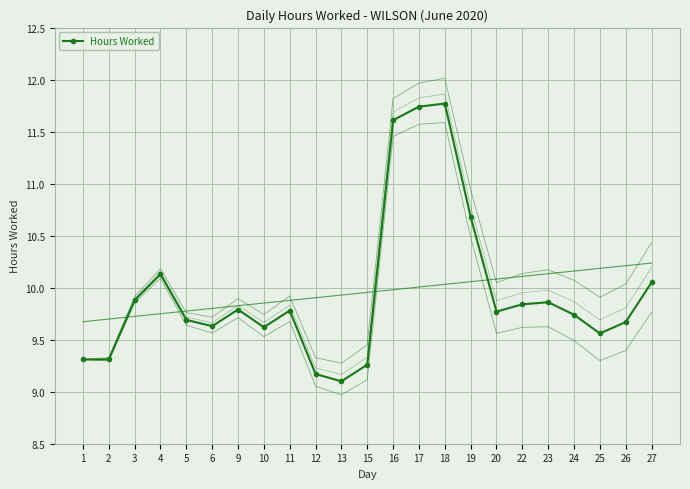

What is the change in value from 3 to 17?

+1.9